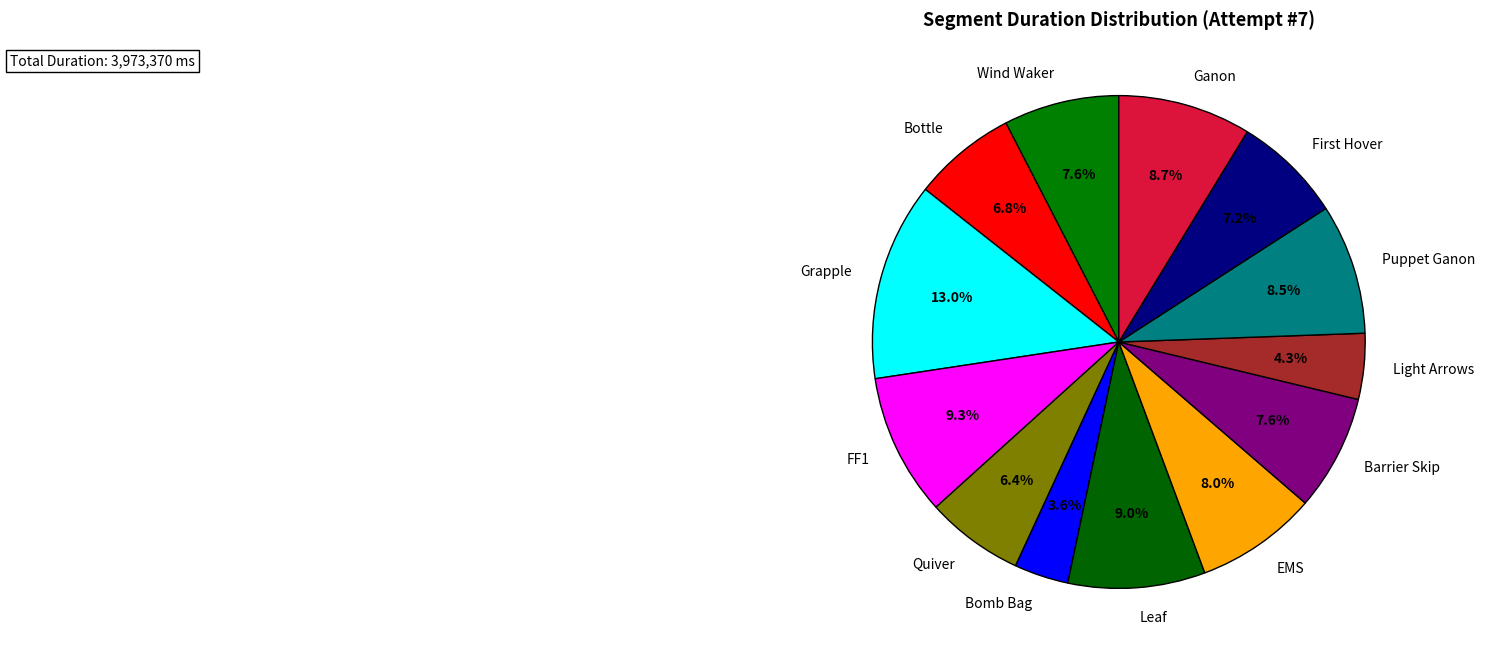

What is the ratio of the value at EMS to the value at Wind Waker?

1.1